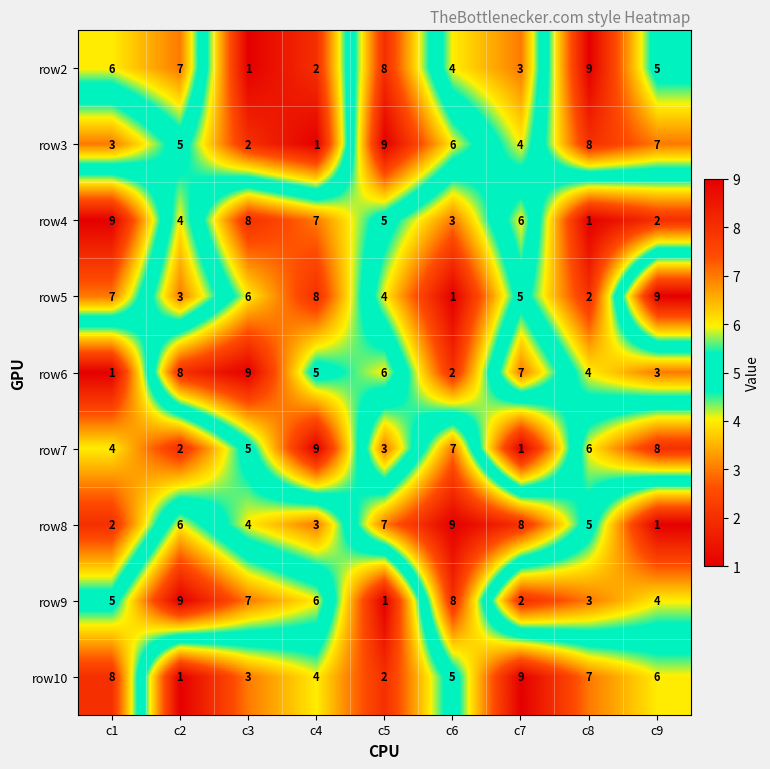

What is the highest value of the row2 series?

9